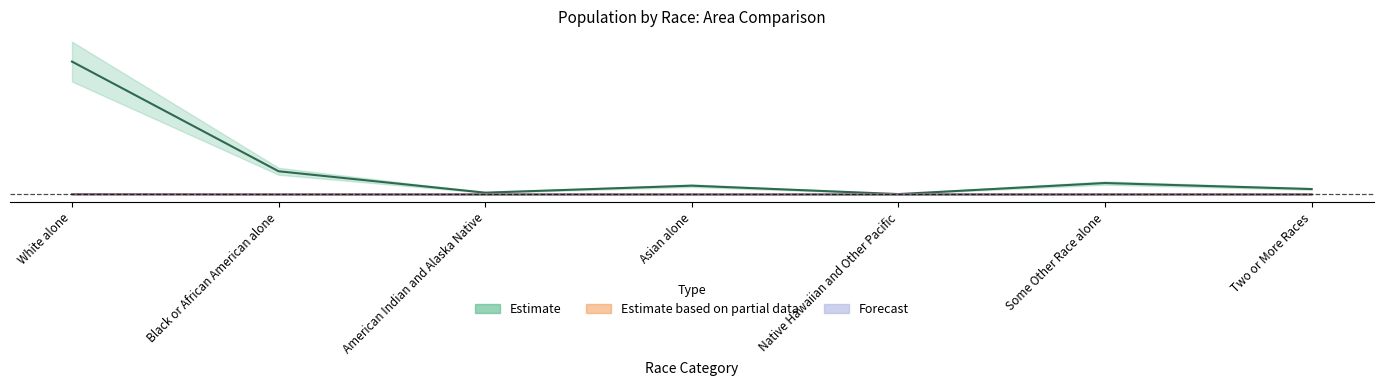

Count the number of categories in the chart.

7